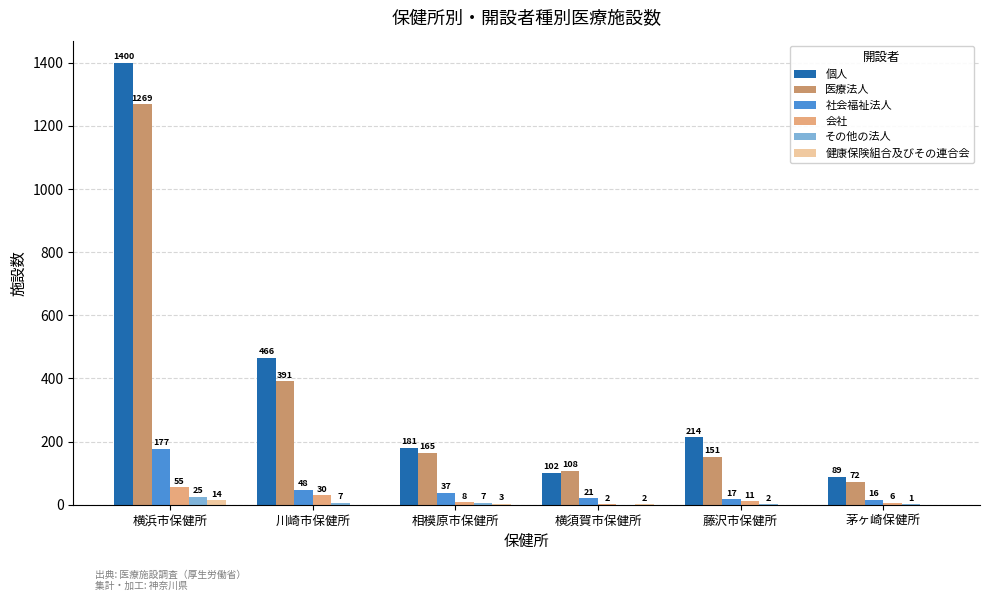

The value of 個人 at 相模原市保健所 is 305. True or false?

False